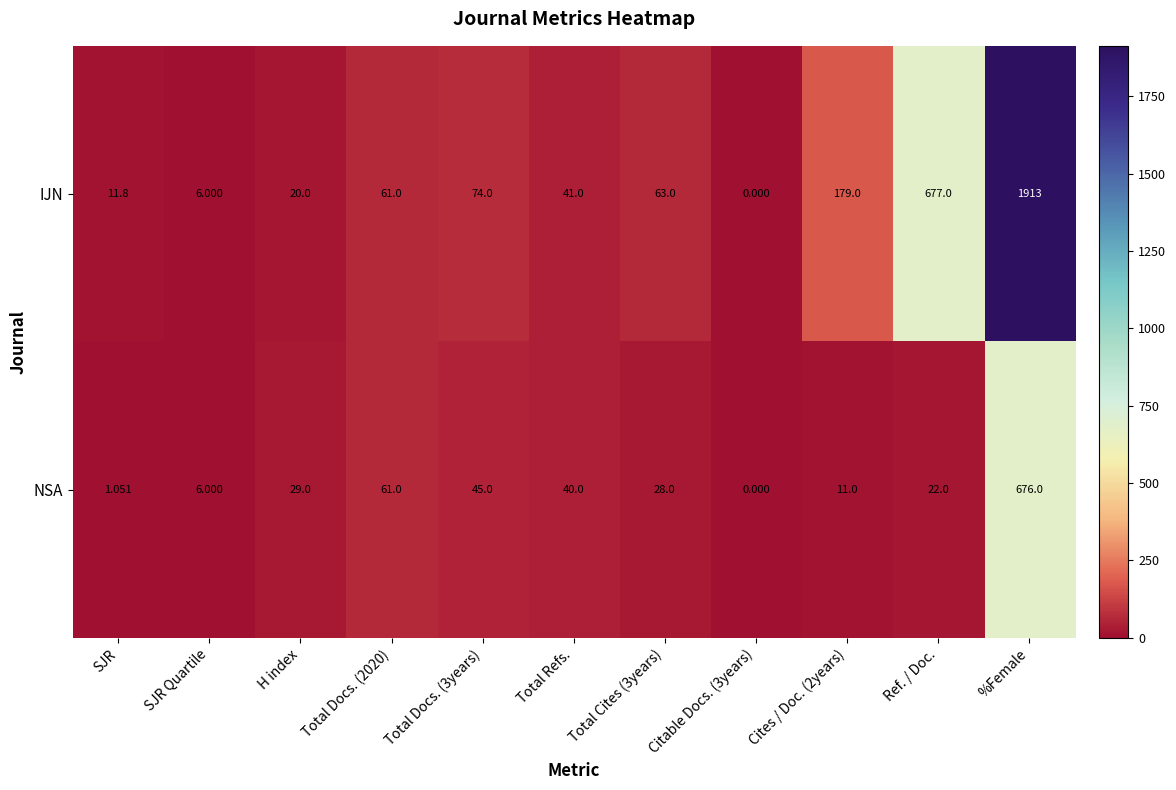

Which category has the highest value across all series?

%Female